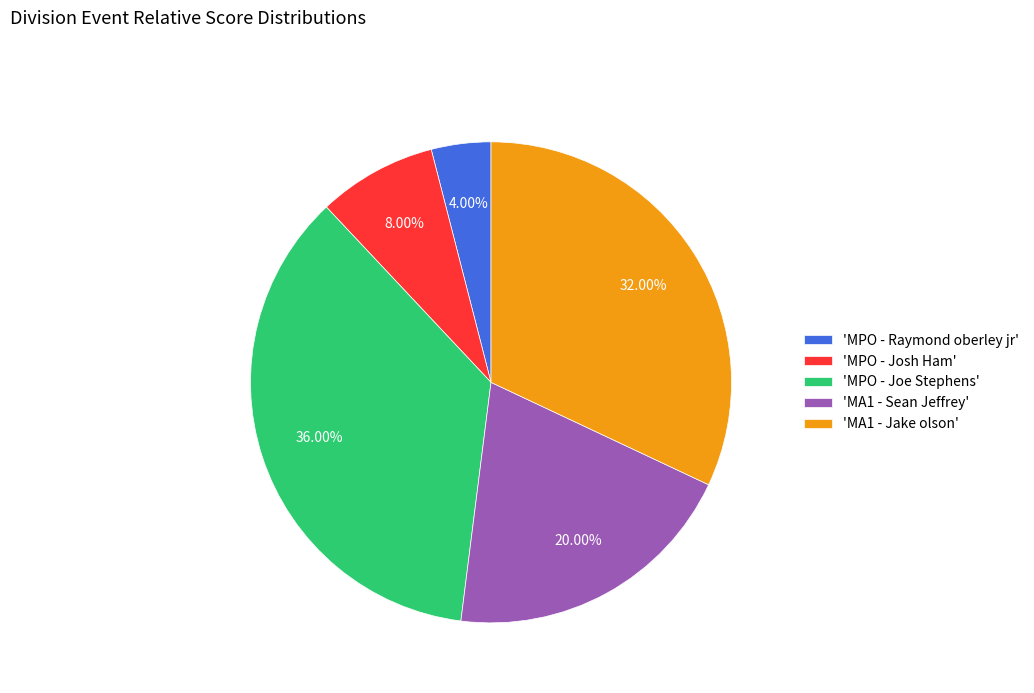

Between 'MPO - Joe Stephens' and 'MPO - Josh Ham', which is larger?

'MPO - Joe Stephens'